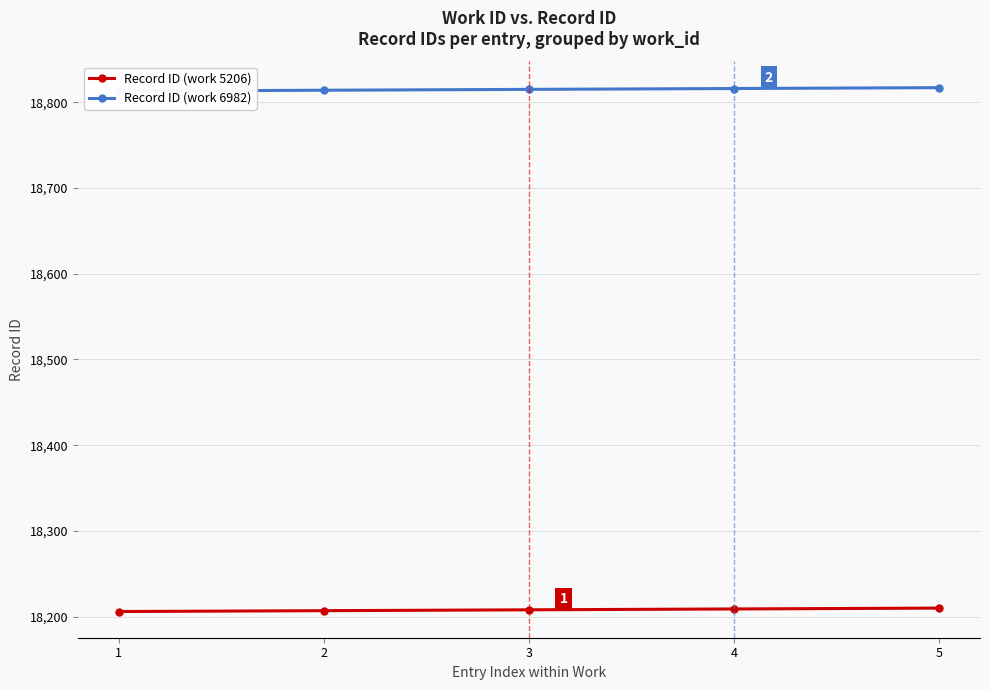

Read the Record ID (work 6982) value at 2.

18814